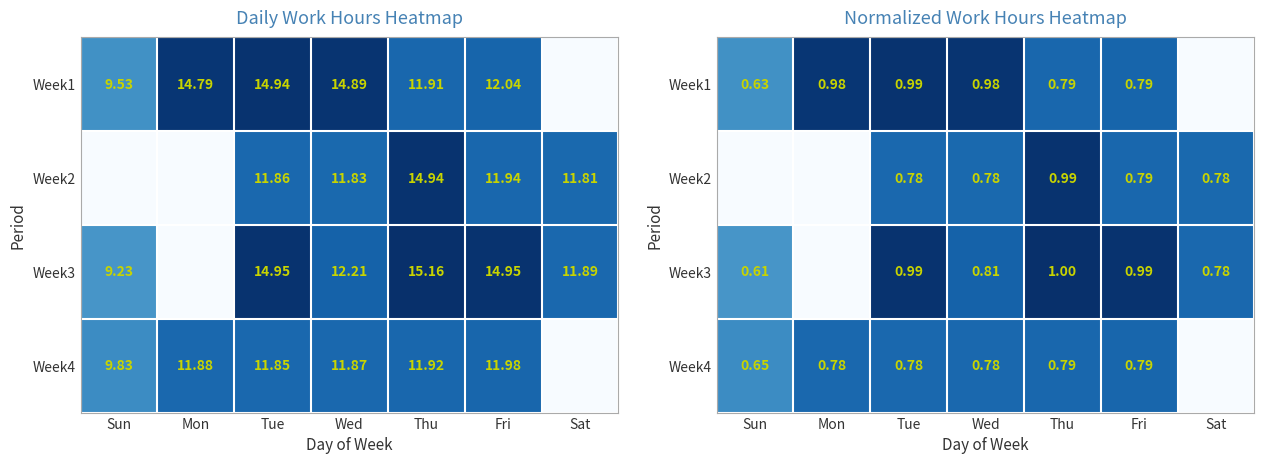

Count the number of data series in this chart.

4